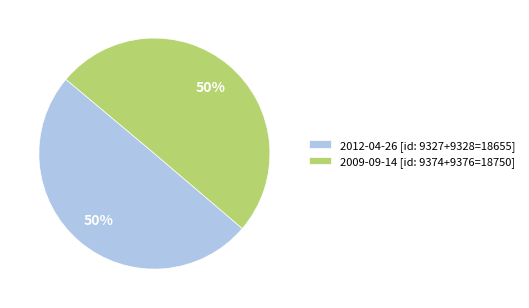

To the nearest percent, what is the combined percentage of 2012-04-26 [id: 9327+9328=18655] and 2009-09-14 [id: 9374+9376=18750]?

100%